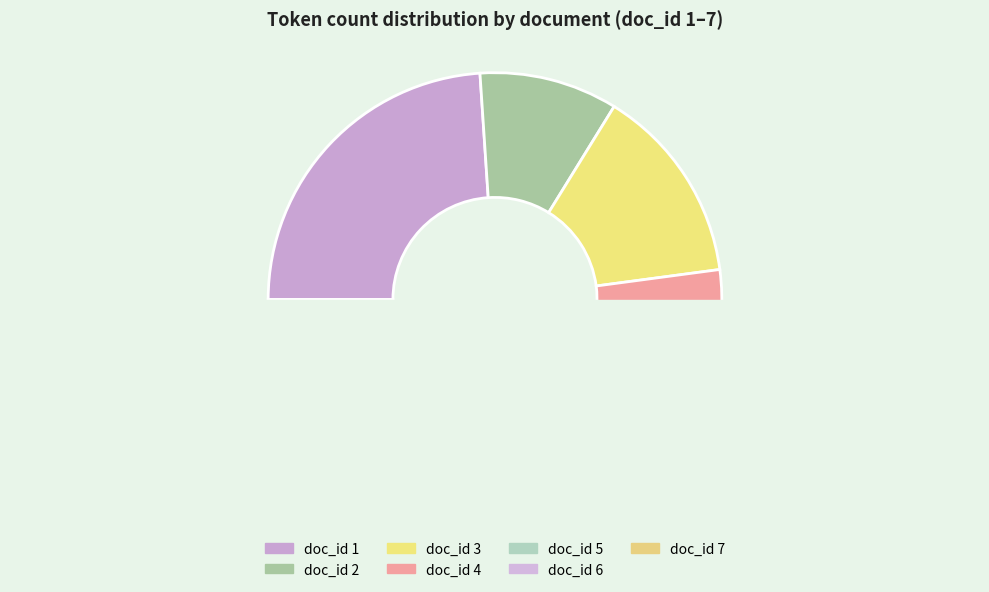

Approximately how many times larger is the value at 3 compared to 6?

1.4